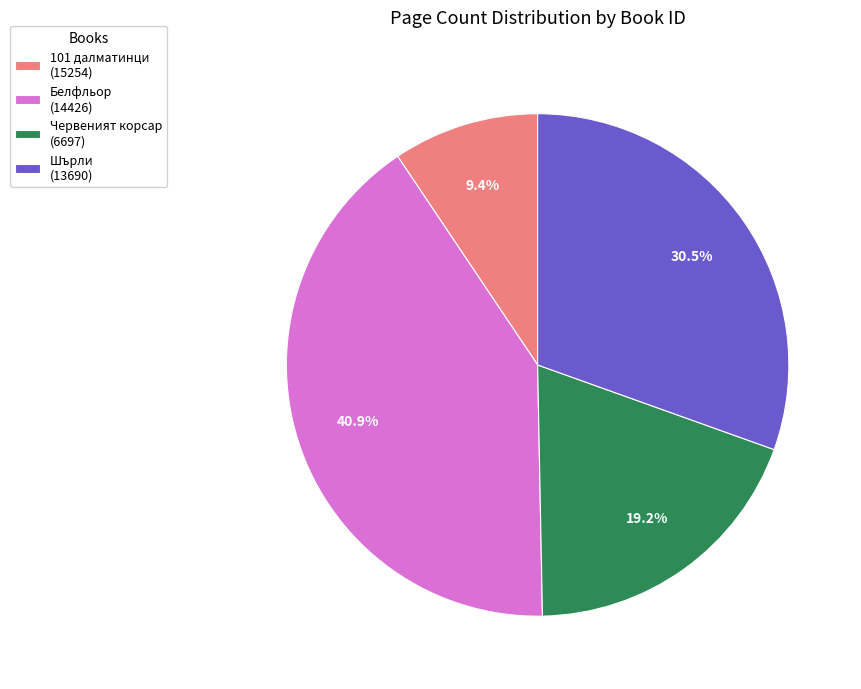

What is the smallest slice in the pie chart?

101 далматинци (15254)